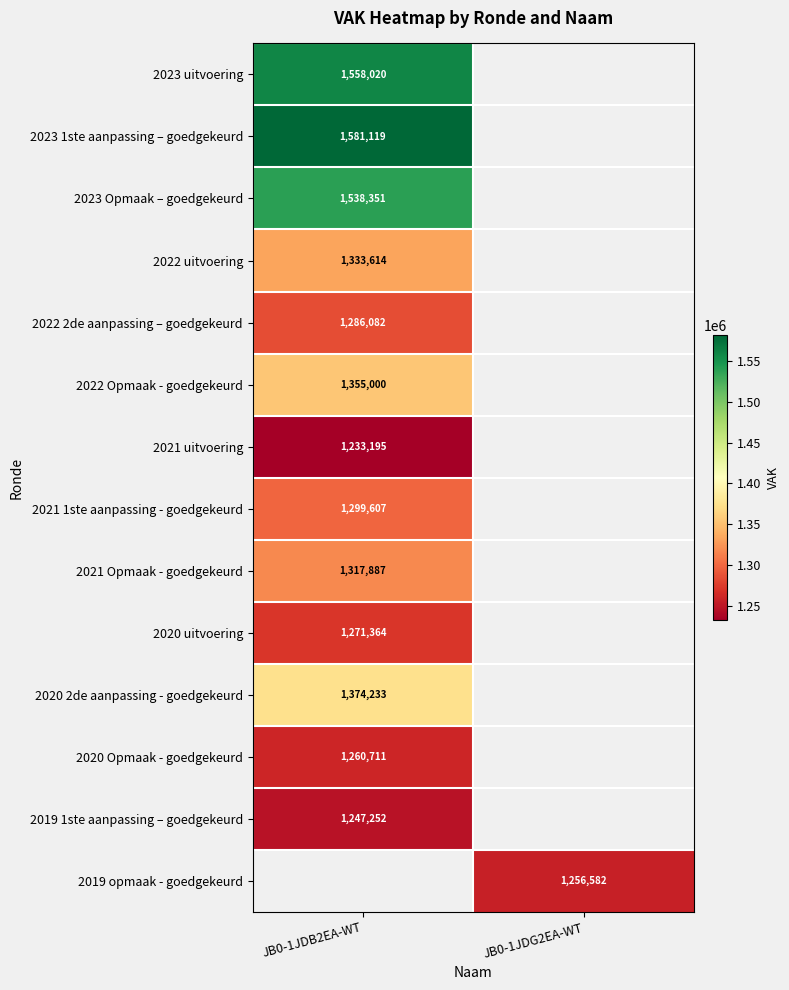

Is the value of 2023 1ste aanpassing – goedgekeurd at JB0-1JDB2EA-WT greater than the value of 2019 opmaak - goedgekeurd at JB0-1JDG2EA-WT?

Yes